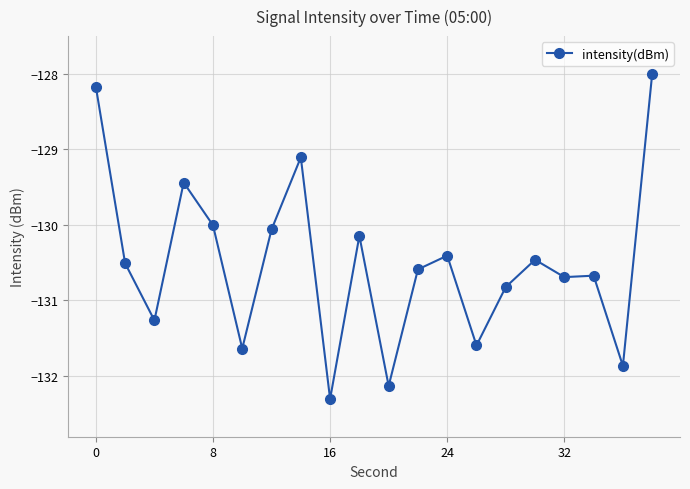

How many lines are shown in the chart?

1